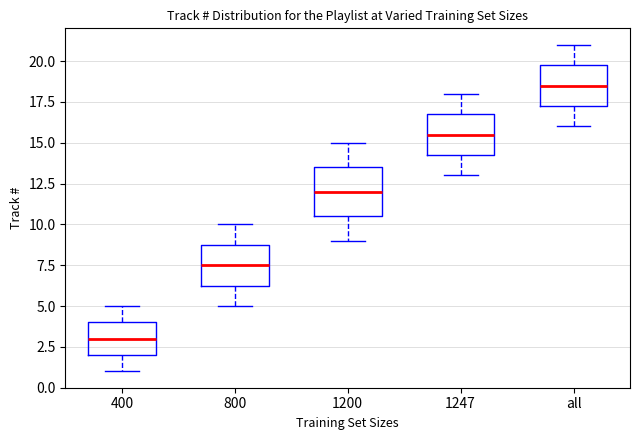

Reading left to right, transcribe this box plot: for each box, give where its median line is, the range the box spans, and where its two whiskers end, as read against the y-axis. The values are not printed on the chart, so give them approximately, as read against the axis.

400: median 3.0, box 2.0 to 4.0, whiskers 1.0 to 5.0
800: median 7.5, box 6.5 to 9.0, whiskers 5.0 to 10.0
1200: median 12.0, box 10.5 to 13.5, whiskers 9.0 to 15.0
1247: median 15.5, box 14.5 to 17.0, whiskers 13.0 to 18.0
all: median 18.5, box 17.5 to 20.0, whiskers 16.0 to 21.0